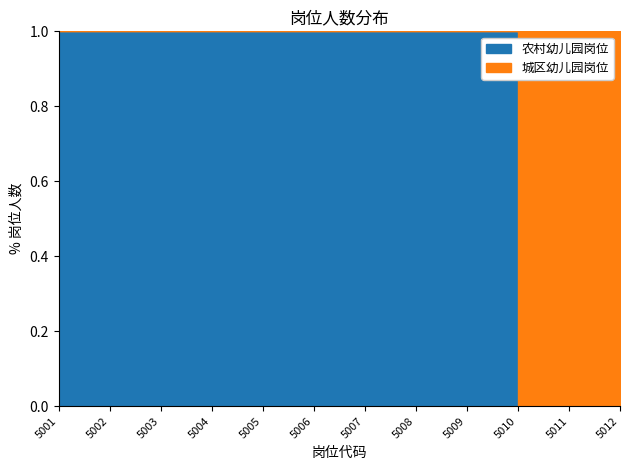

What is the difference between the second highest and minimum values?

1